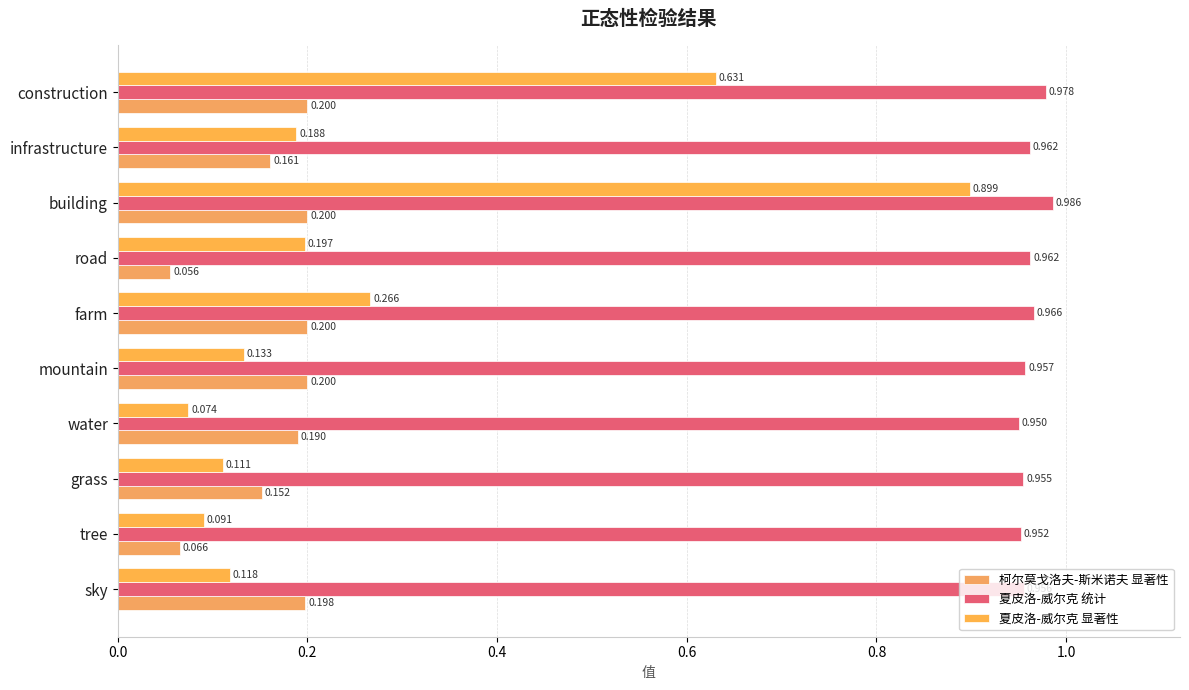

Count the number of data series in this chart.

3